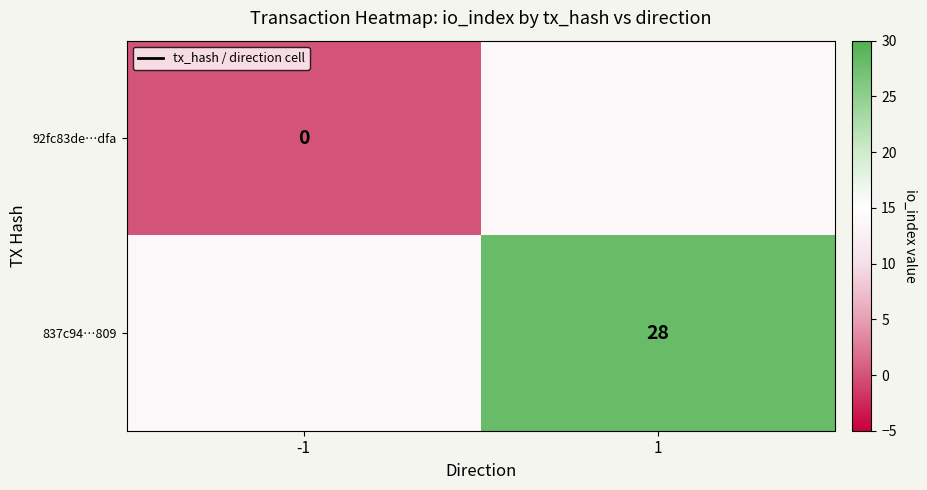

True or false: 837c94…809 has a value of 3 at -1.

False